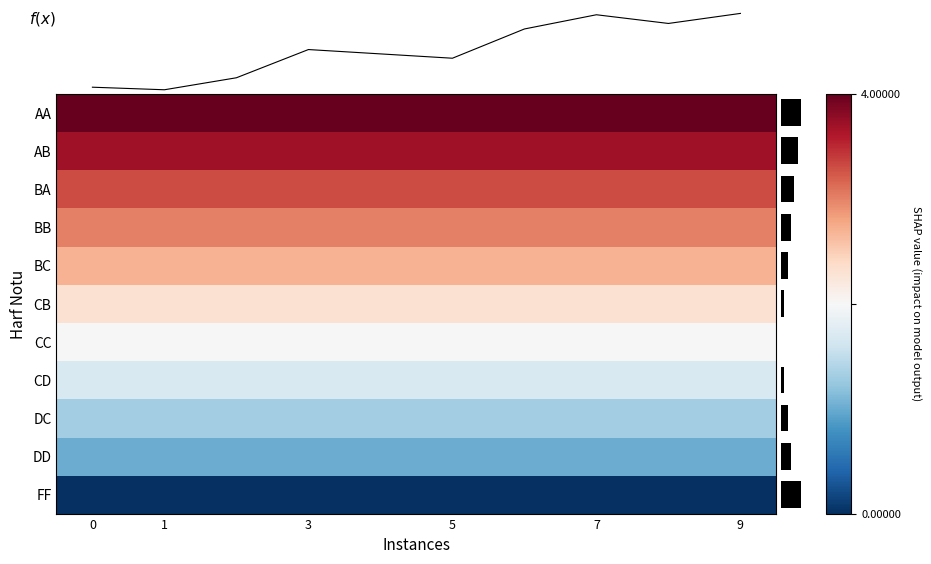

What is the difference between the highest and lowest values at 8?

4.0